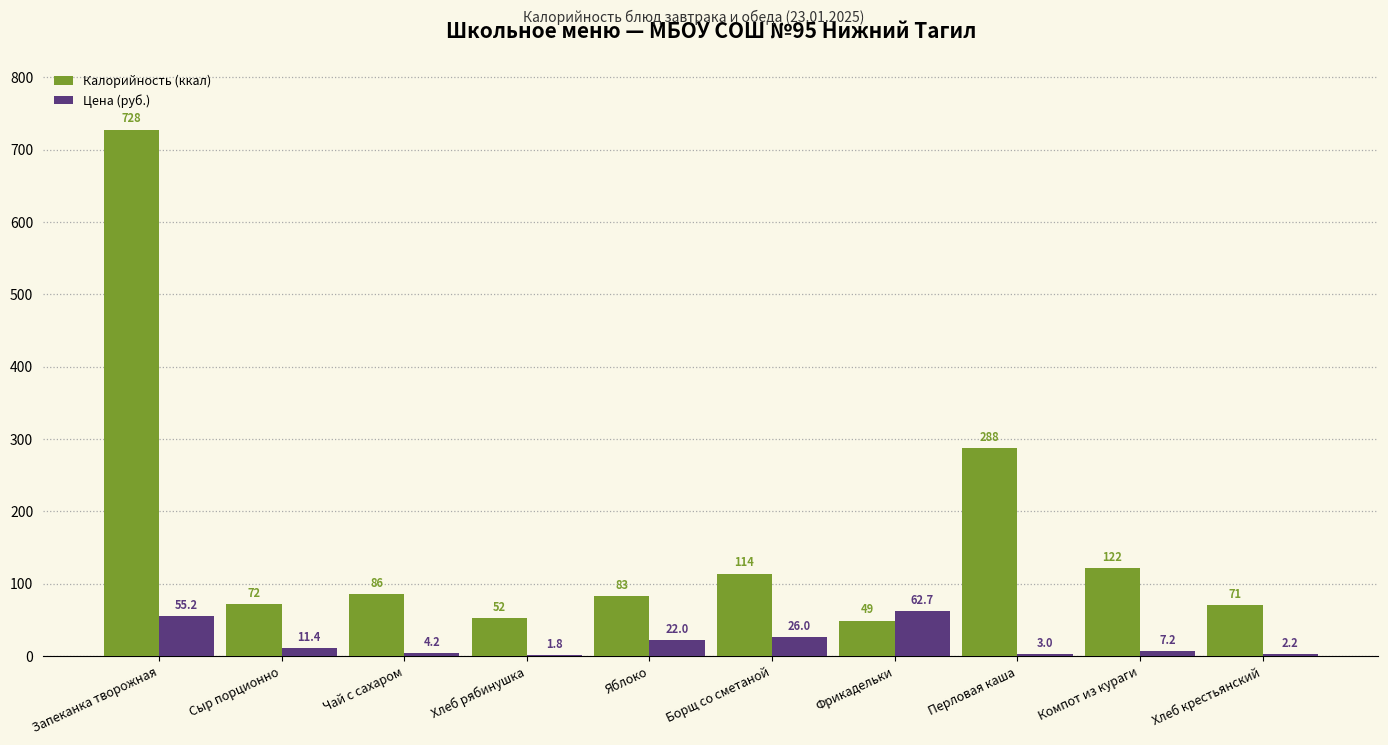

At which category is the sum across all series the highest?

Запеканка творожная